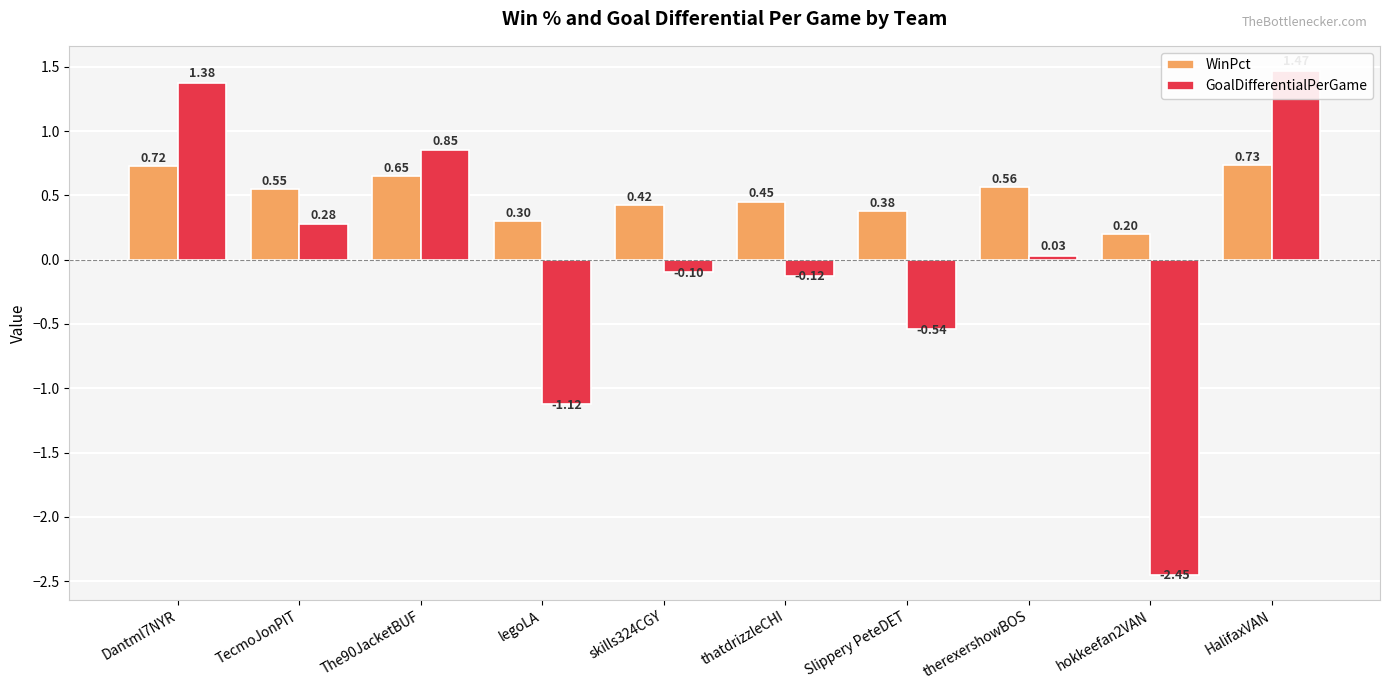

How many data points in GoalDifferentialPerGame are less than 0?

5